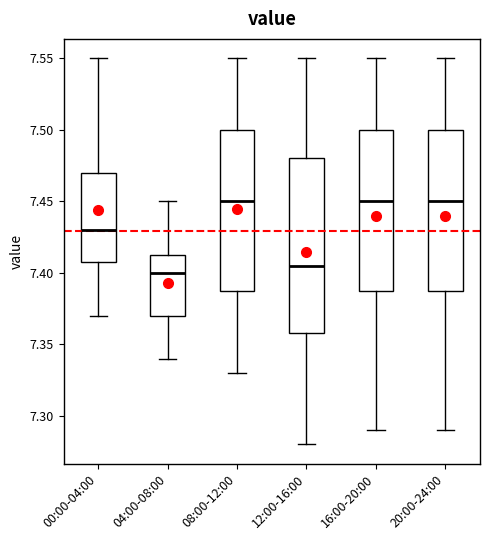

Where is the lower edge of the box for 20:00-24:00 on the y-axis? The values are not printed on the chart, so give them approximately, as read against the axis.

7.390